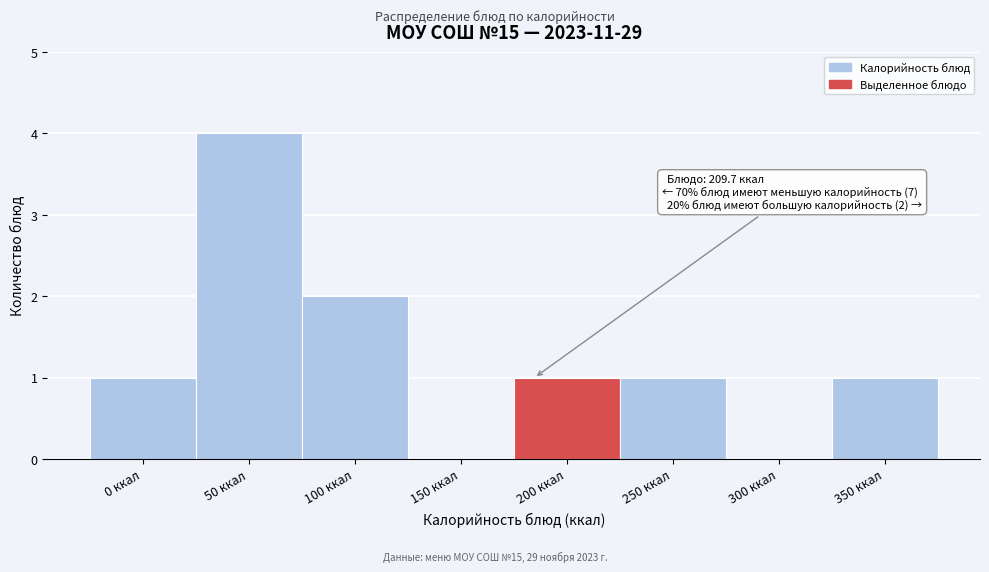

Reading left to right, extract all data points from this chart.

0 ккал=1	50 ккал=4	100 ккал=2	150 ккал=0	200 ккал=1	250 ккал=1	300 ккал=0	350 ккал=1